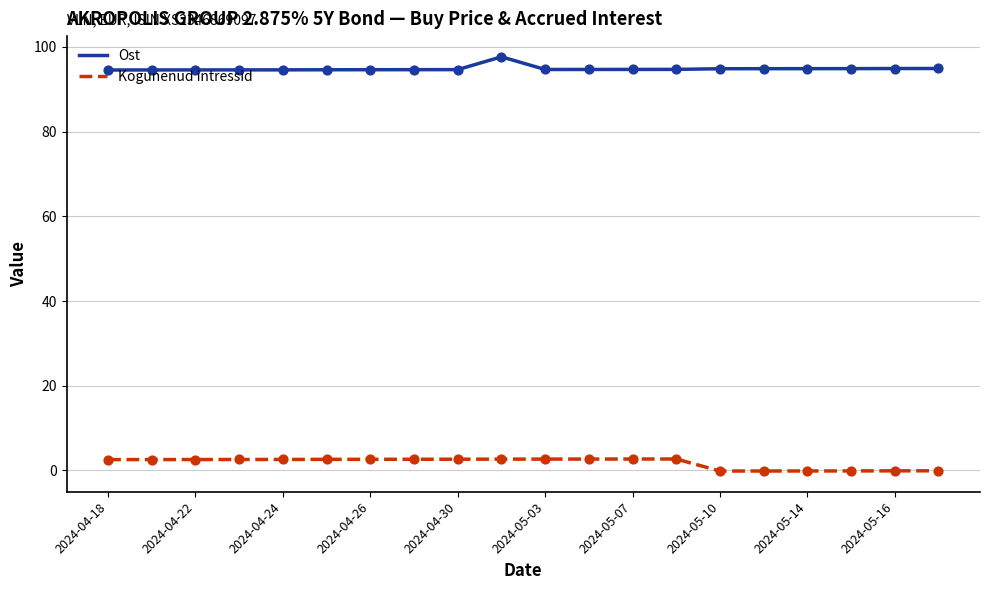

Which series has the largest total across all categories?

Ost